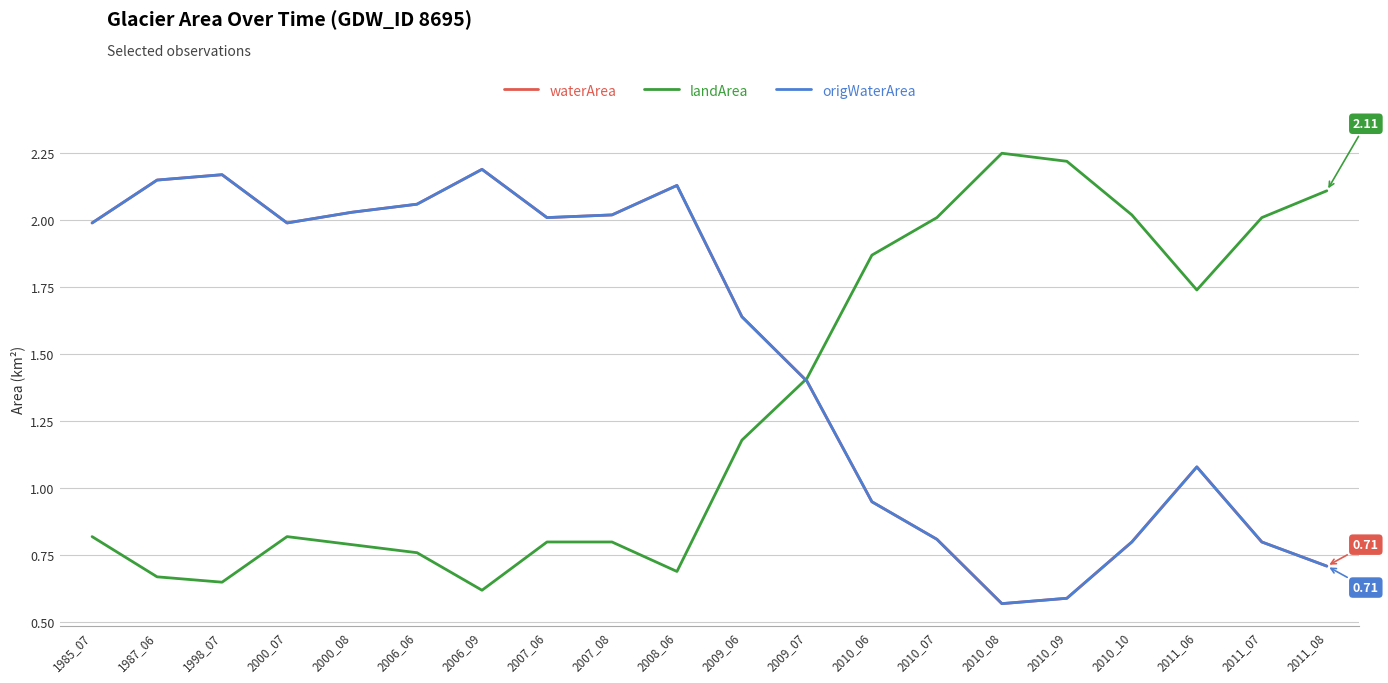

How many lines are shown in the chart?

3